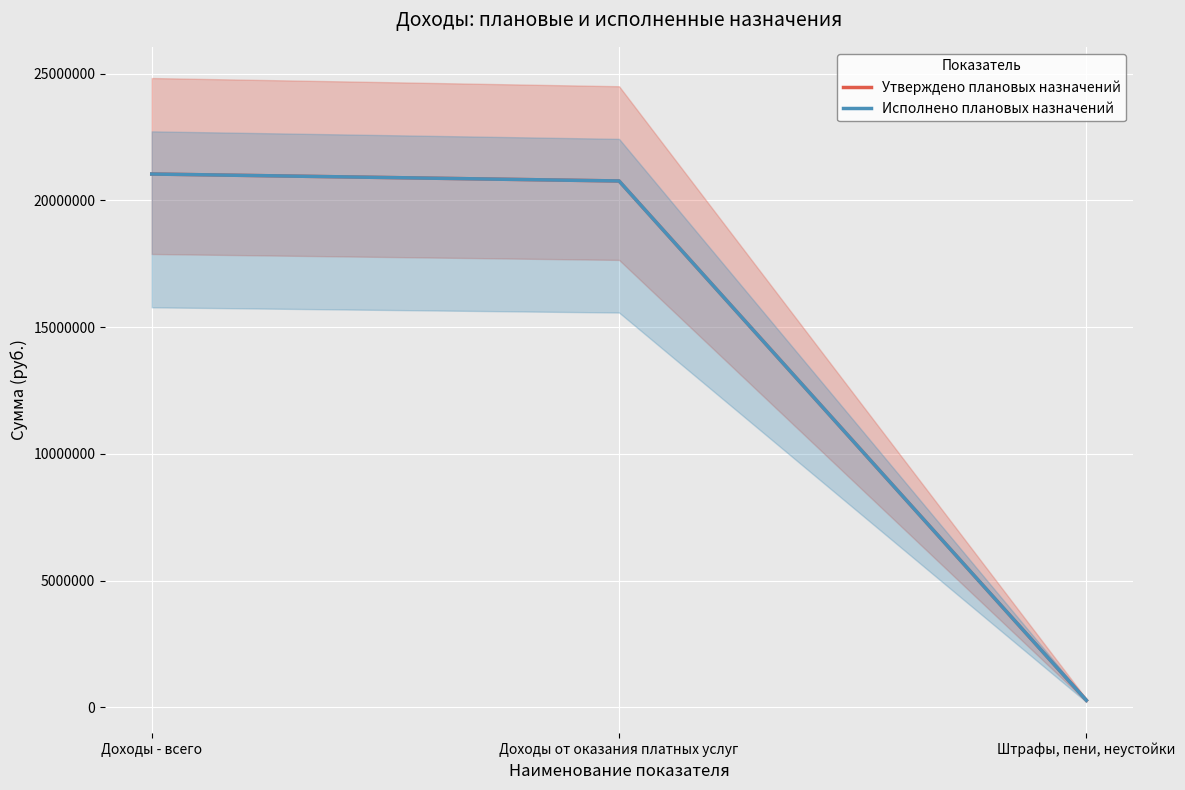

Where does the Исполнено плановых назначений series first go above 20764729?

Доходы - всего